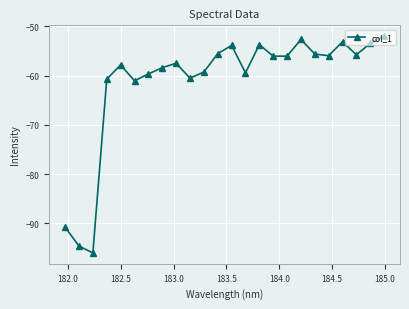

What is the average value?

-61.2